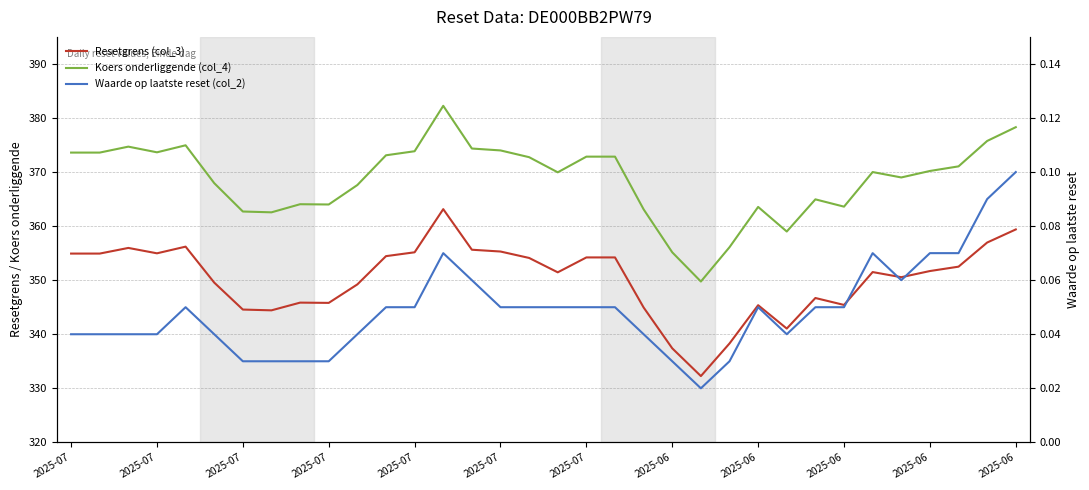

At which category is the sum across all series the highest?

13